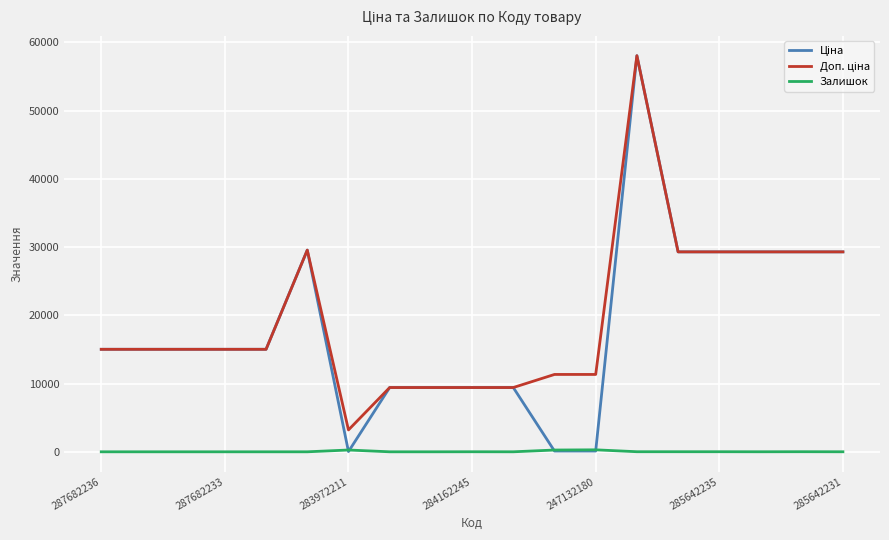

What is the greatest value displayed?

58037.0